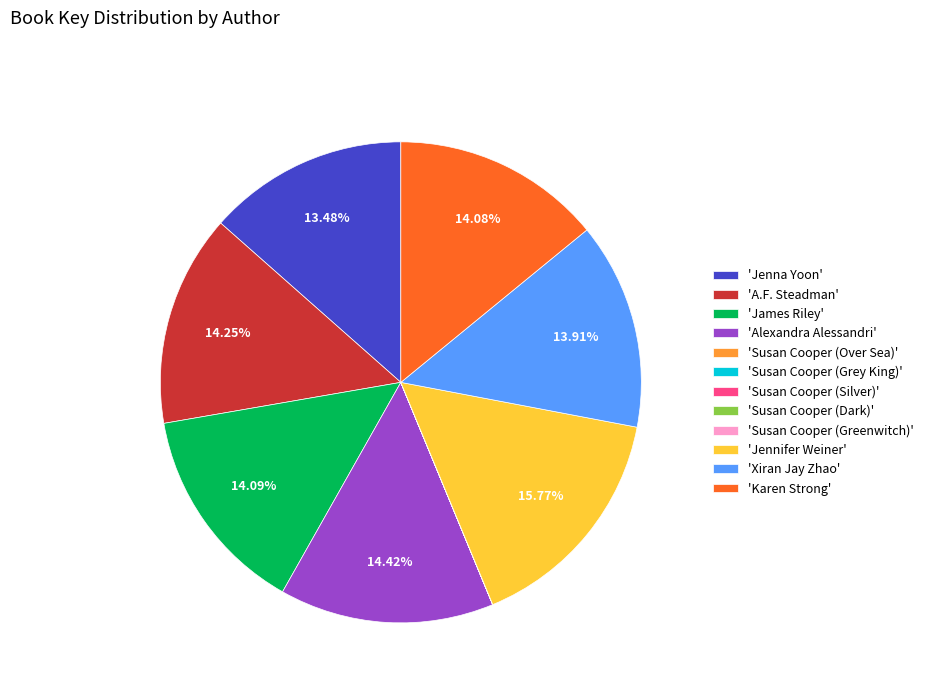

Is there a majority slice in this chart?

No